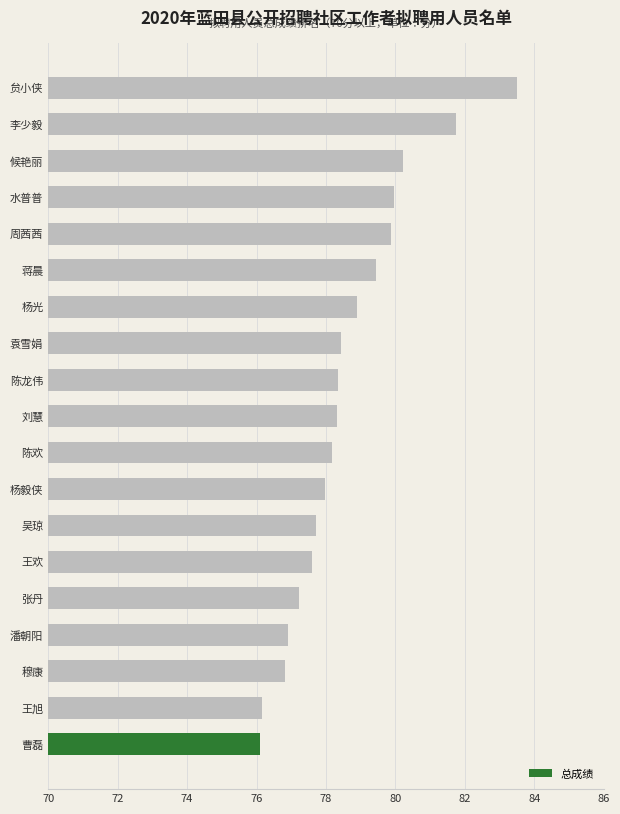

Is it true that the value at 曹磊 is 22.3?

False